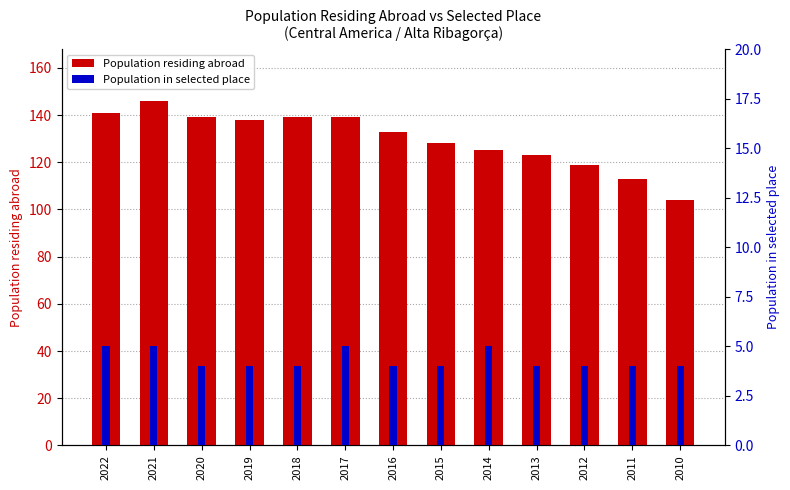

Reading left to right, list all the values displayed in this chart.

Population residing abroad: 141	146	139	138	139	139	133	128	125	123	119	113	104
Population in selected place: 5	5	4	4	4	5	4	4	5	4	4	4	4